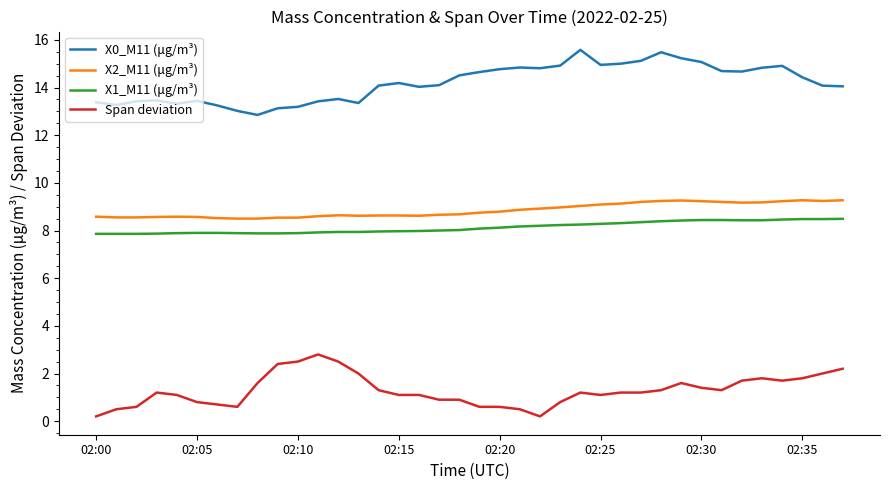

What are all the series names shown in the legend?

X0_M11 (μg/m³), X2_M11 (μg/m³), X1_M11 (μg/m³), Span deviation